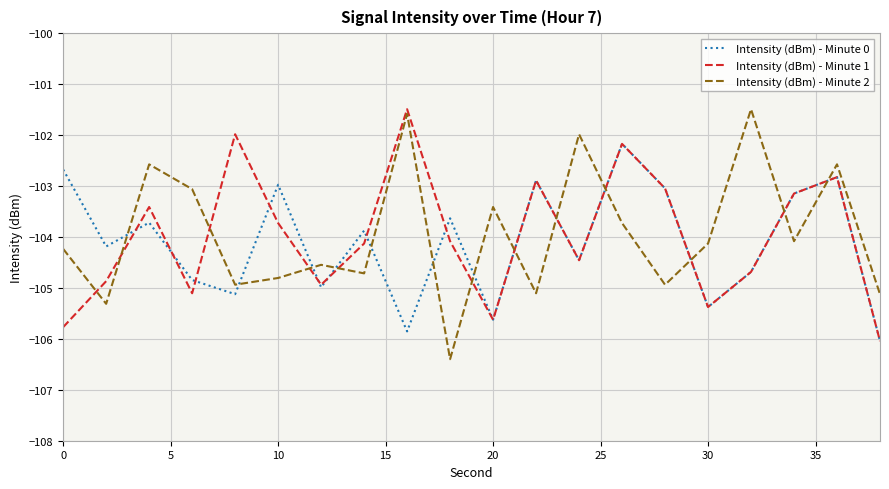

Which series has the widest spread of values?

Intensity (dBm) - Minute 2